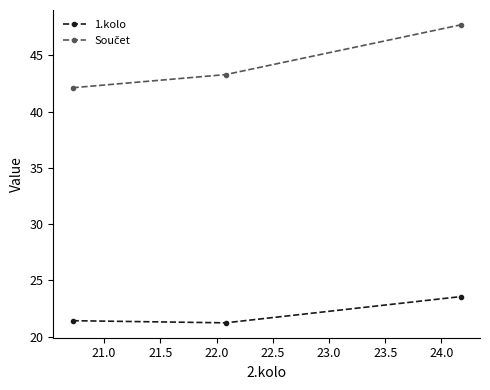

What is the value of the 1.kolo point at the 2nd from the left?

21.2